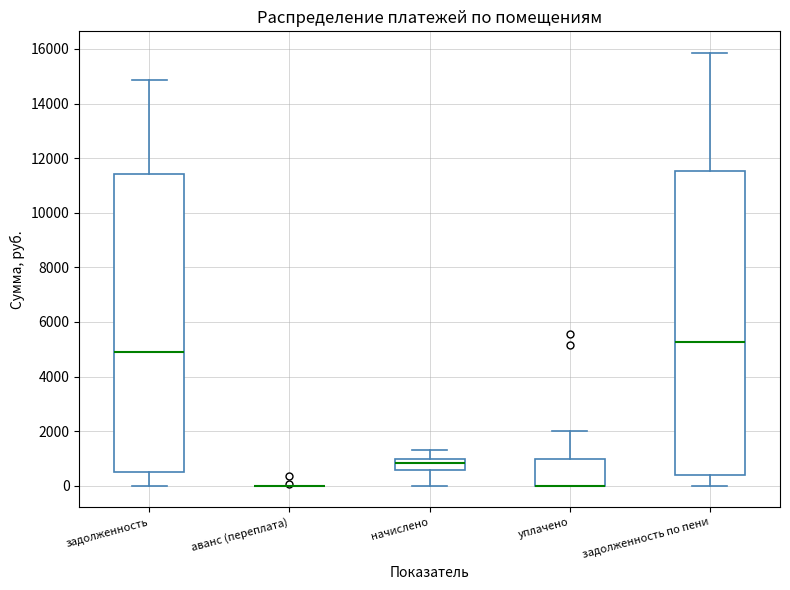

Reading left to right, transcribe this box plot: for each box, give where its median line is, the range the box spans, and where its two whiskers end, as read against the y-axis. The values are not printed on the chart, so give them approximately, as read against the axis.

задолженность: median 4800, box 400 to 11400, whiskers 0 to 14800
аванс (переплата): box collapsed to a line at 0, whiskers 0 to 0
начислено: median 800, box 600 to 1000, whiskers 0 to 1200
уплачено: median 0 (drawn on the box's lower edge), box 0 to 1000, whiskers 0 to 2000
задолженность по пени: median 5200, box 400 to 11600, whiskers 0 to 15800